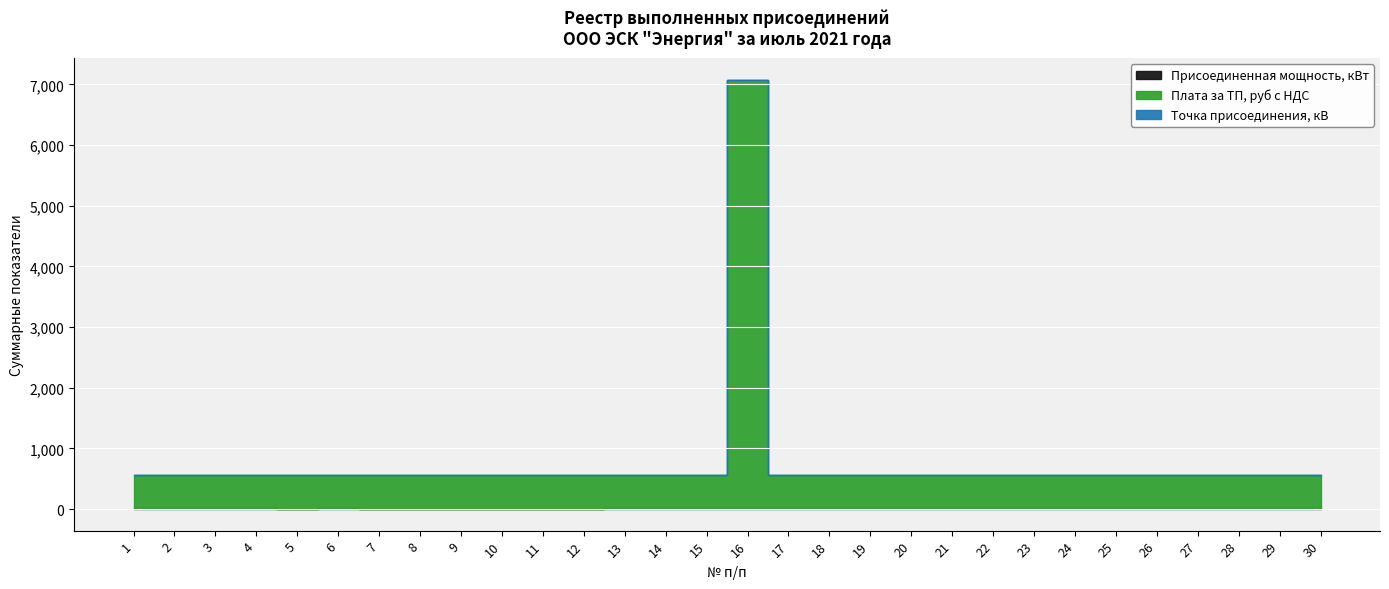

At which category does the chart reach its minimum across all series?

2